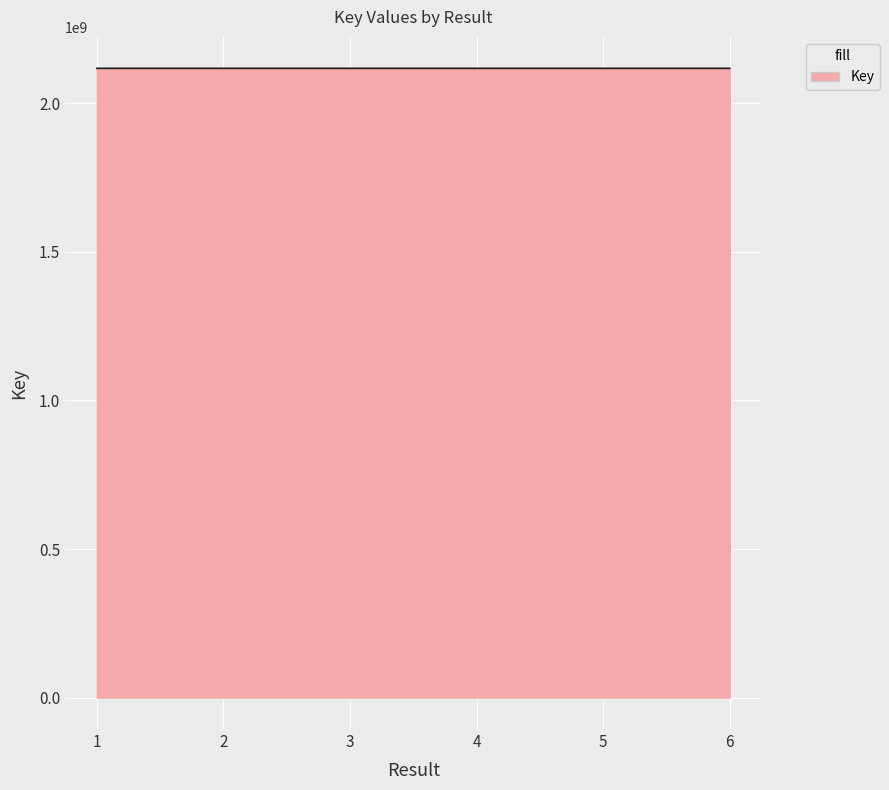

How many lines are shown in the chart?

1